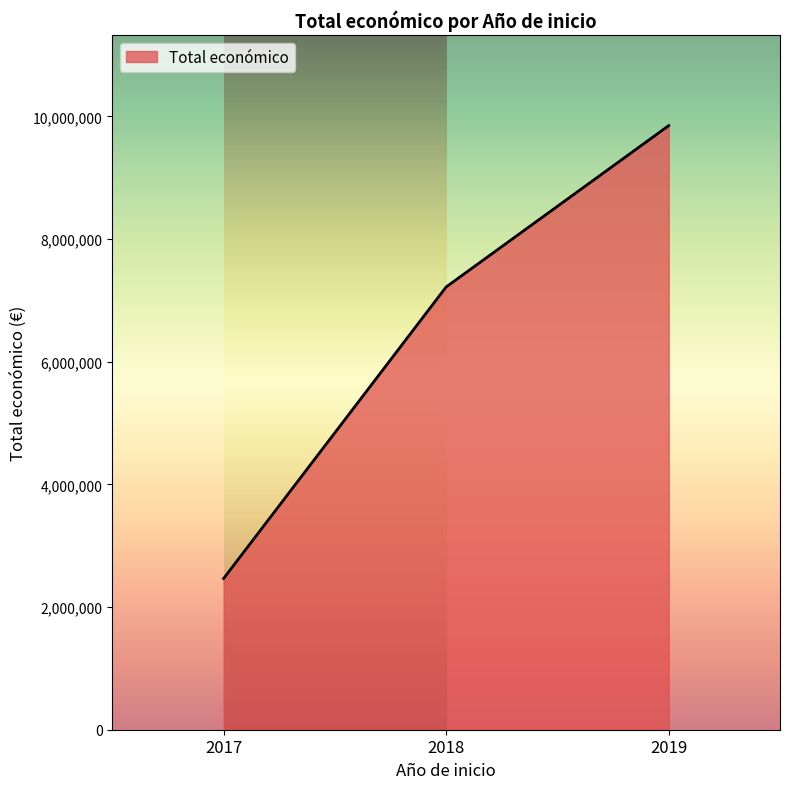

The chart shows a value of 2022742 at 2018. True or false?

False